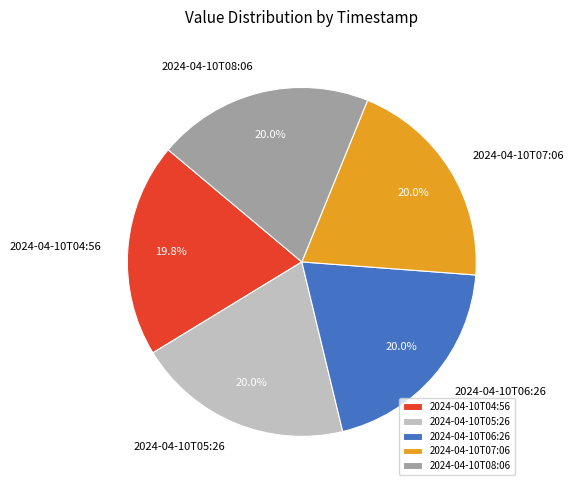

Combined, what portion of the pie is 2024-04-10T08:06 and 2024-04-10T05:26?

40.1%